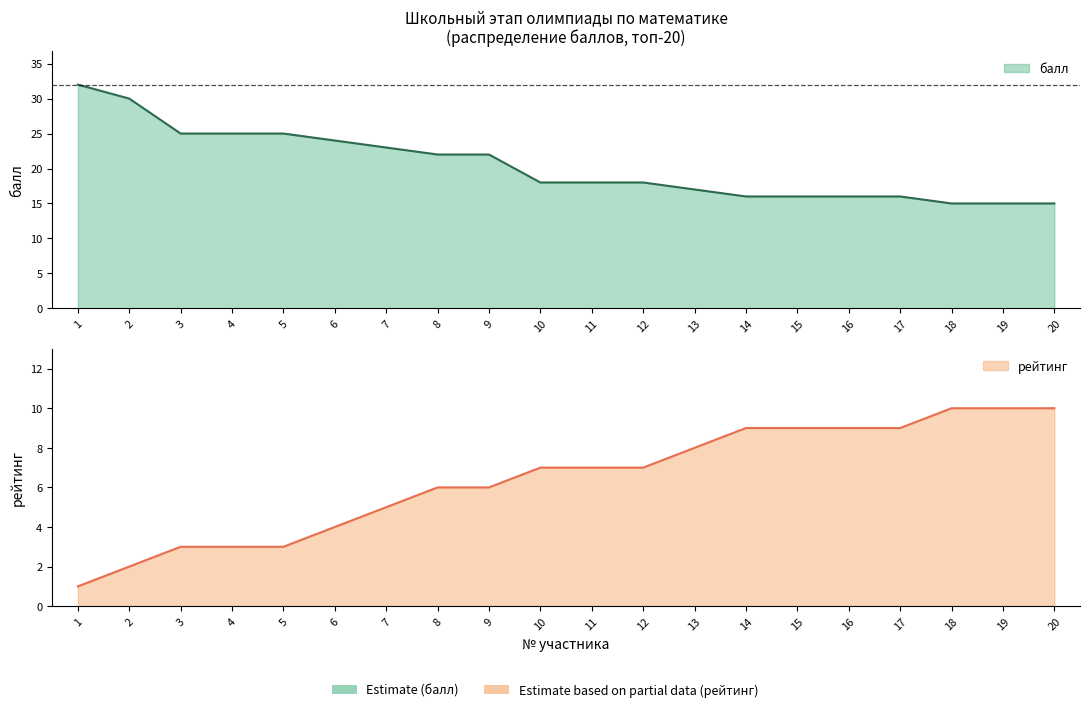

Reading left to right, extract all data points from this chart.

балл: 32	30	25	25	25	24	23	22	22	18	18	18	17	16	16	16	16	15	15	15
рейтинг: 1	2	3	3	3	4	5	6	6	7	7	7	8	9	9	9	9	10	10	10